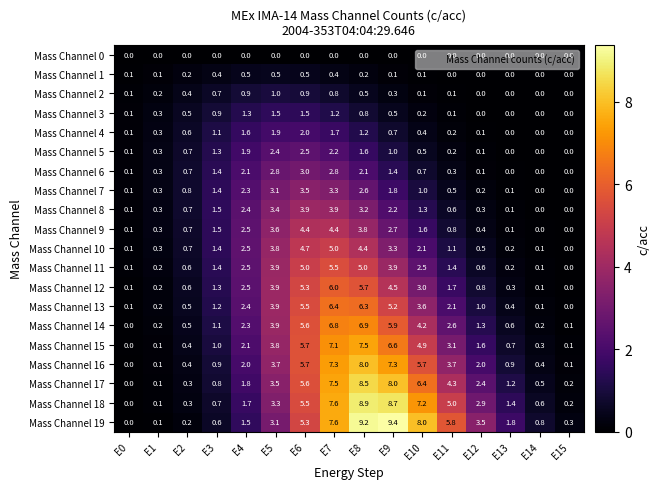

At which category is the sum across all series the highest?

E7